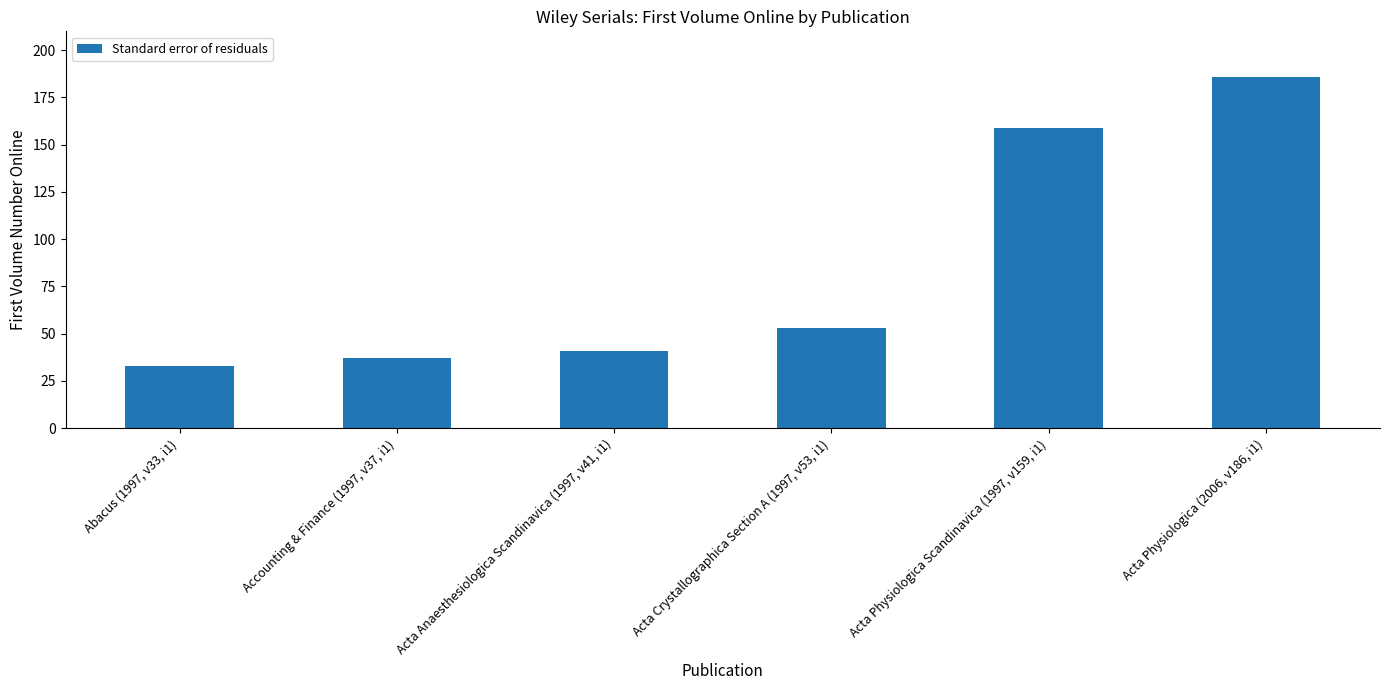

What is the difference between the second highest and minimum values?

126